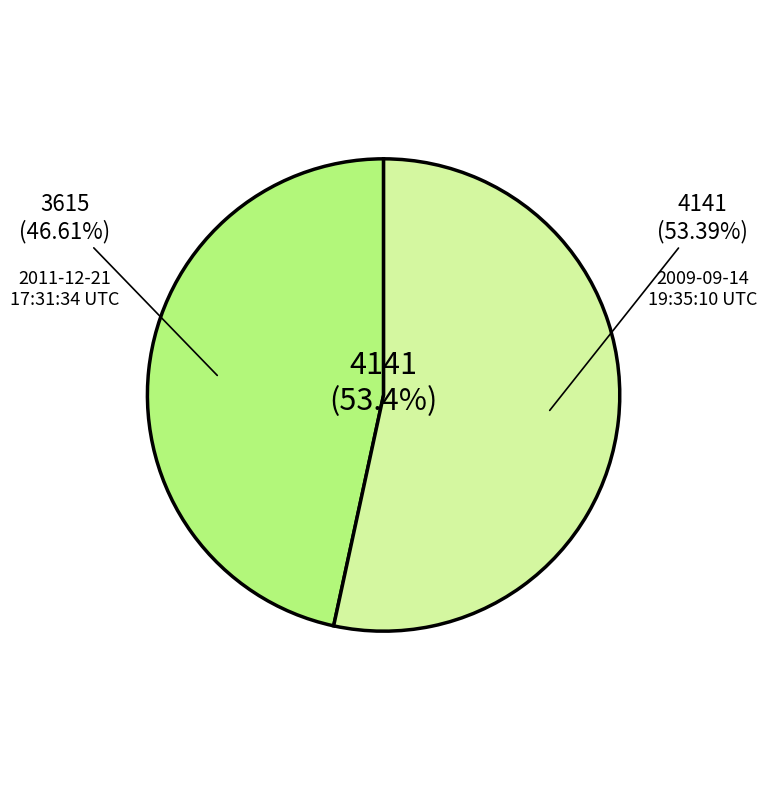

What percentage do 2011-12-21 17:31:34 UTC and 2009-09-14 19:35:10 UTC together represent?

100.0%